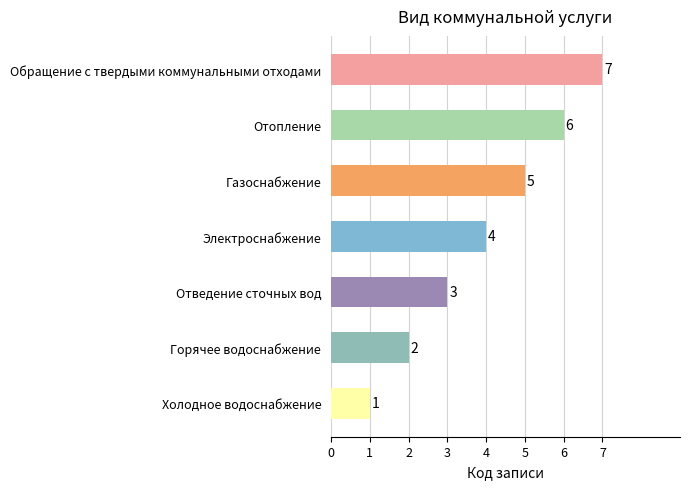

What is the difference between the maximum and minimum values?

6